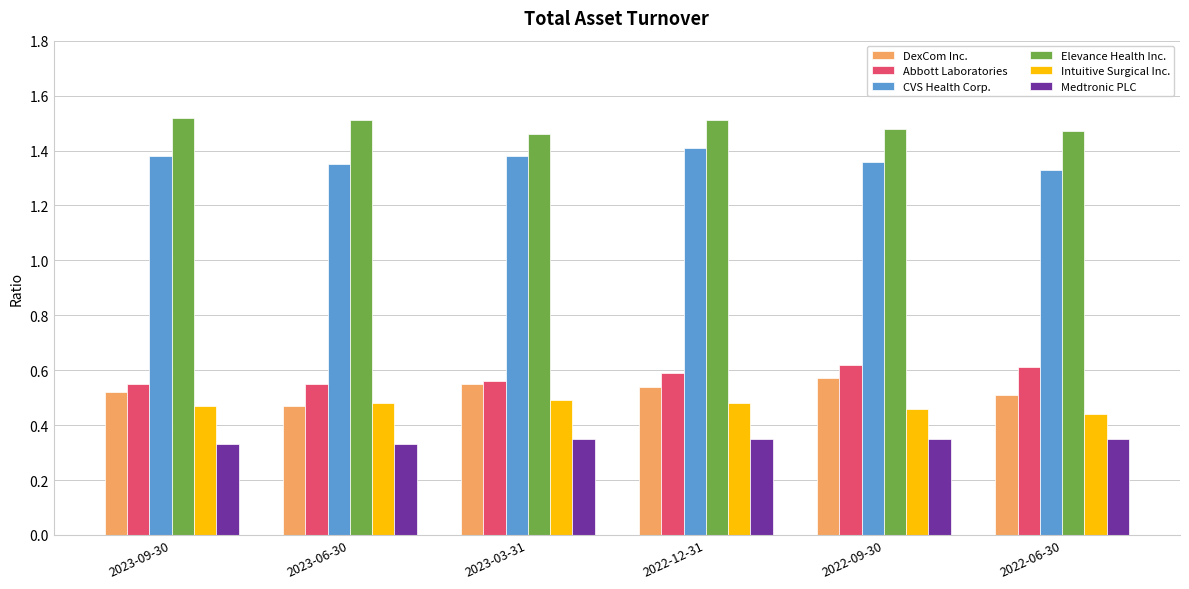

What is the difference between the highest and lowest values at 2023-03-31?

1.1